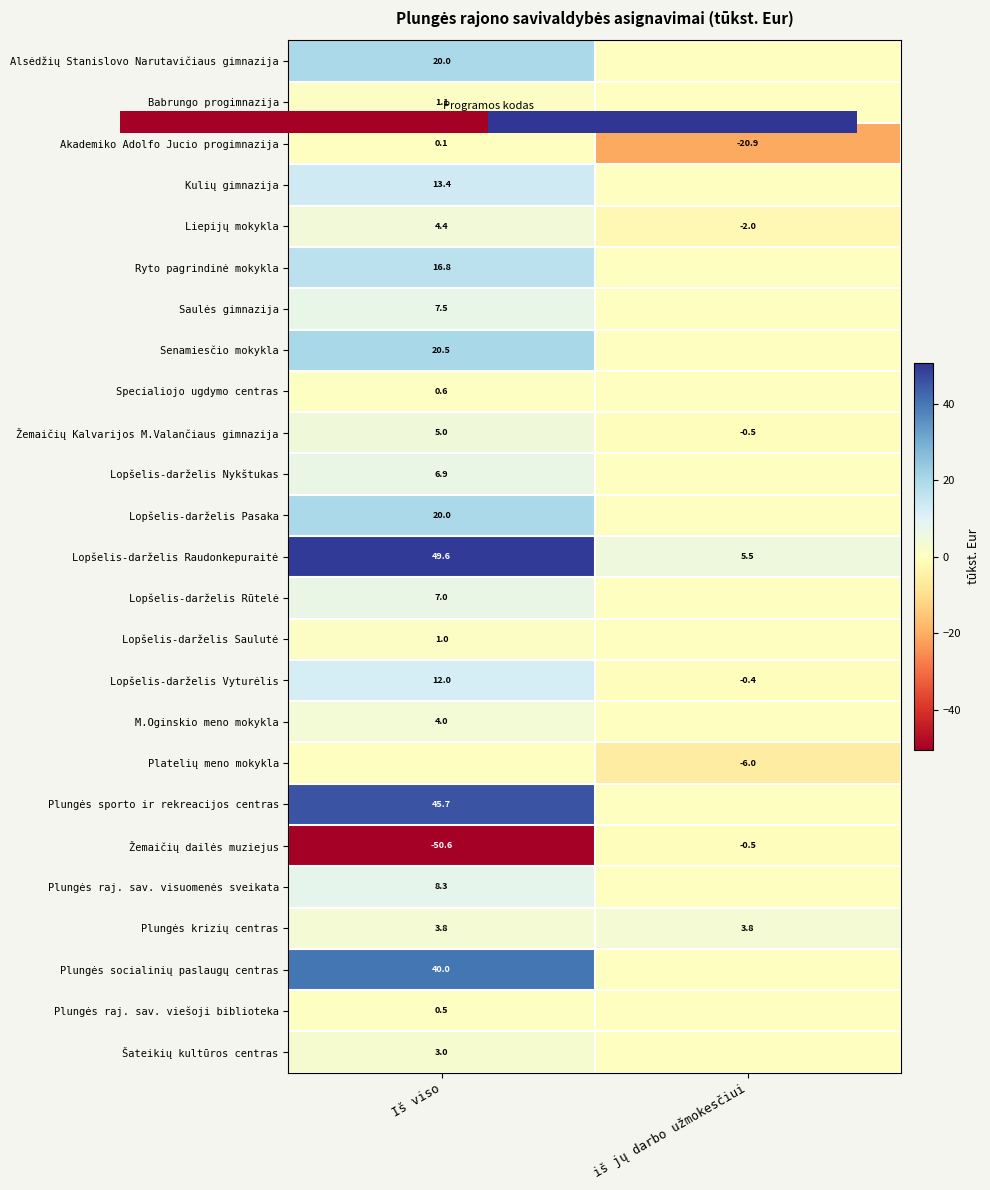

At how many categories does at least one series exceed 43?

1